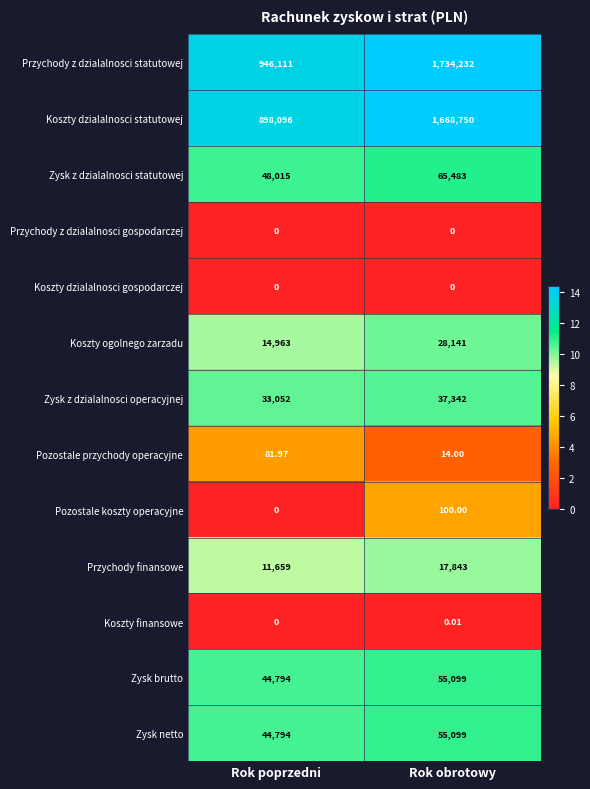

At which label does Pozostale koszty operacyjne reach its peak?

Rok obrotowy